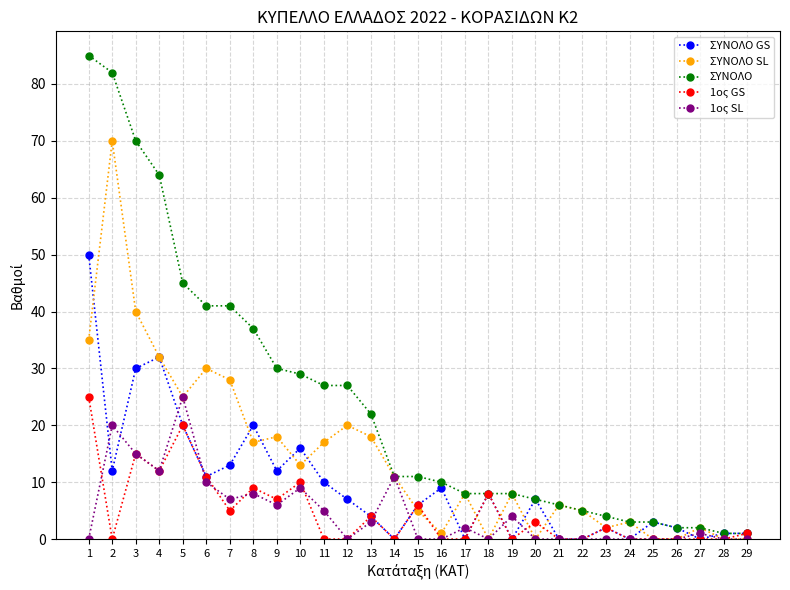

What are all the series names shown in the legend?

ΣΥΝΟΛΟ GS, ΣΥΝΟΛΟ SL, ΣΥΝΟΛΟ, 1ος GS, 1ος SL